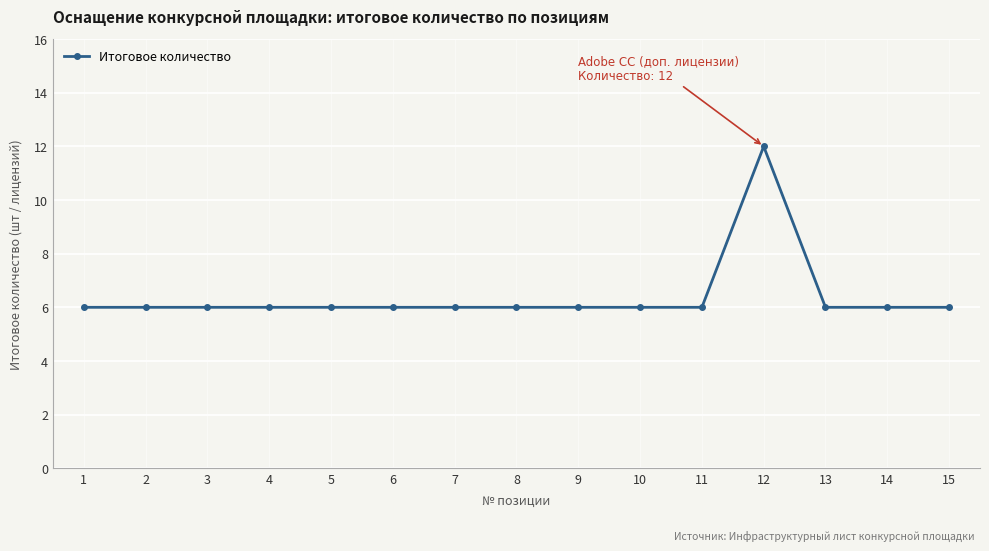

The value at 12 is 12. True or false?

True